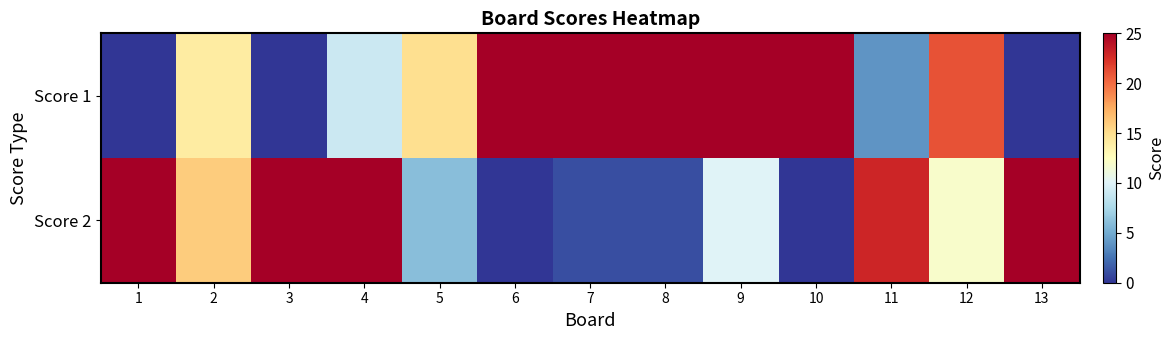

At which category does the chart reach its minimum across all series?

1